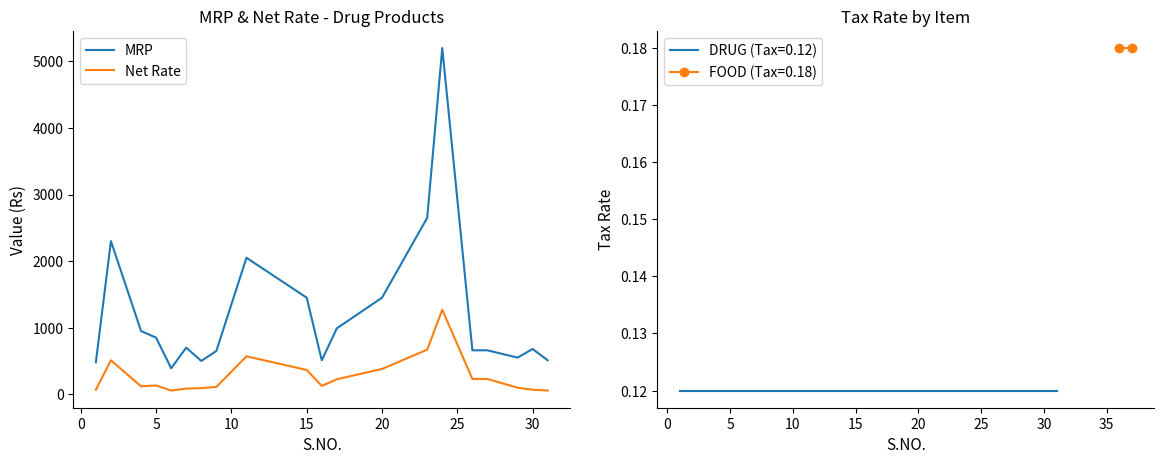

True or false: MRP and Net Rate cross at least once.

False